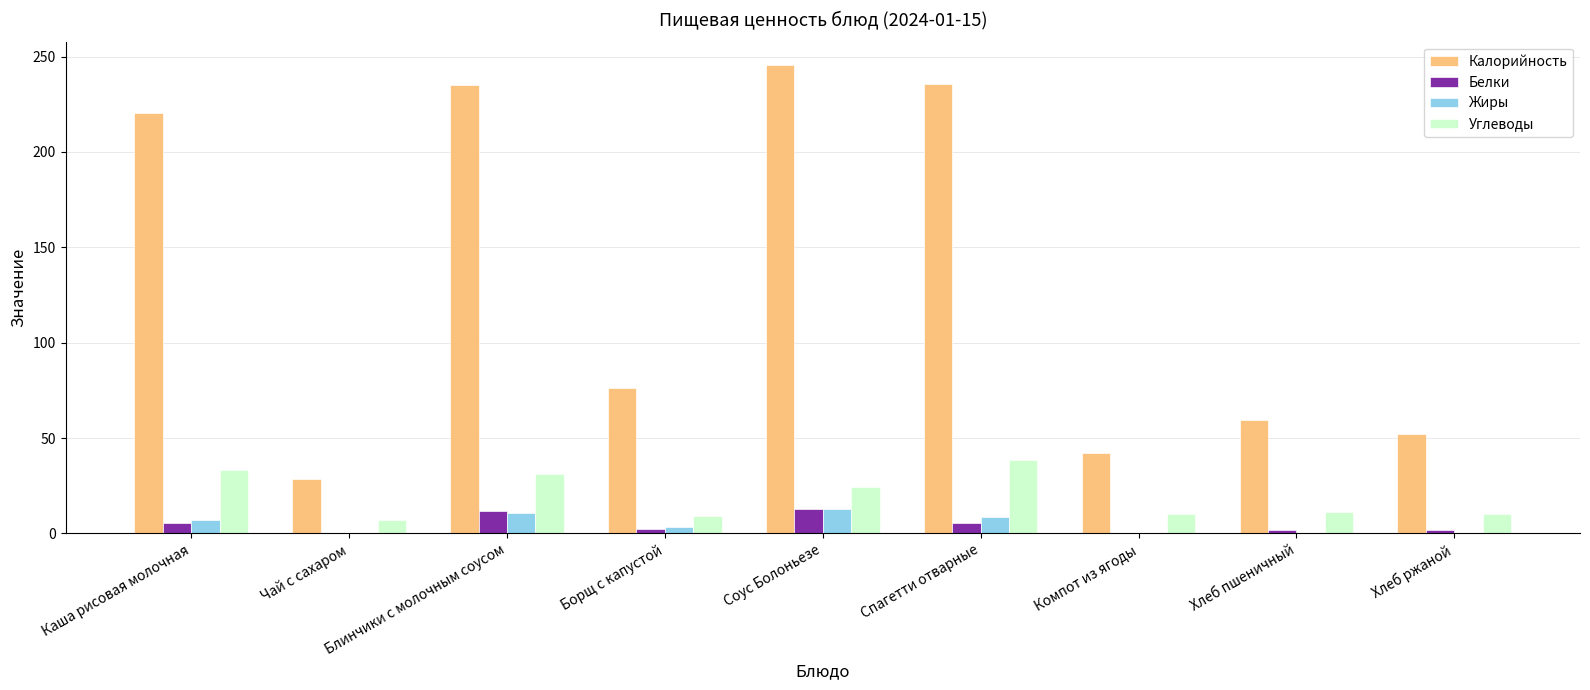

Between Борщ с капустой and Спагетти отварные, which series saw the biggest shift?

Калорийность